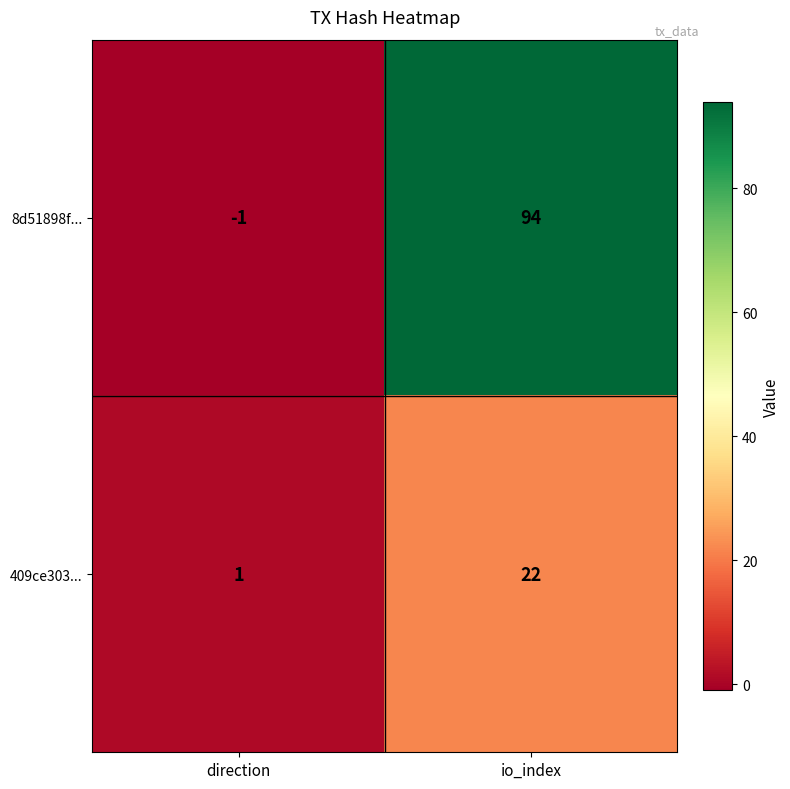

Reading left to right, extract all data points from this chart.

8d51898f...: direction=-1	io_index=94
409ce303...: direction=1	io_index=22